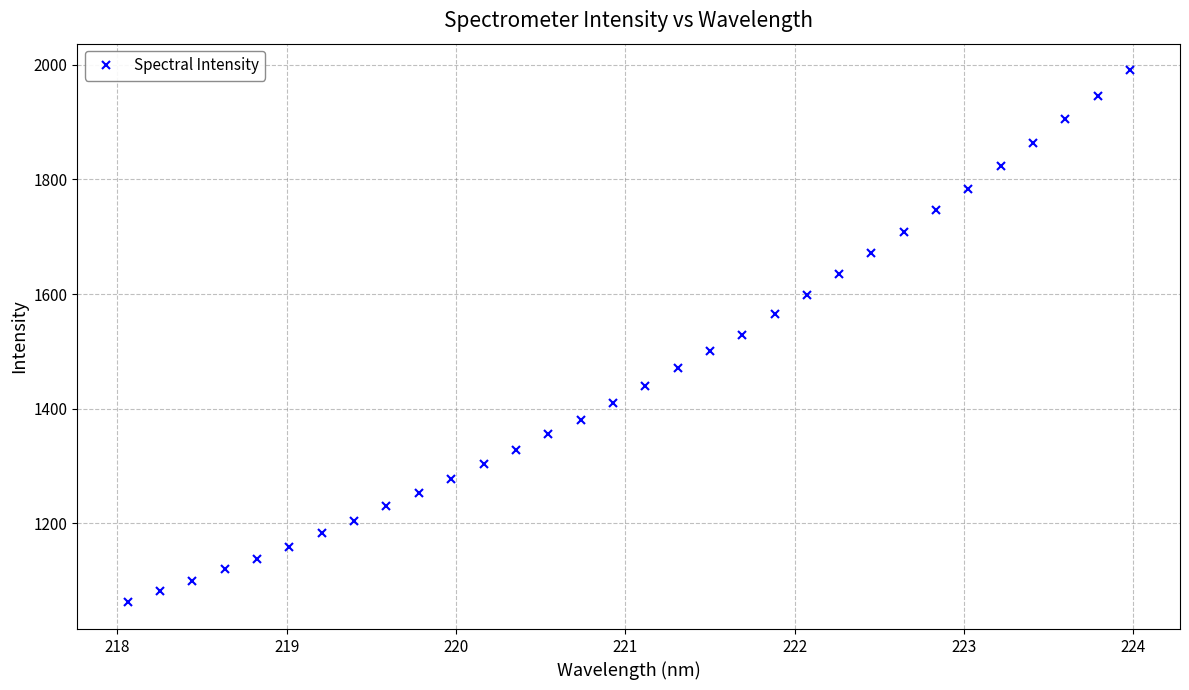

What is the sum of all values?

46765.5